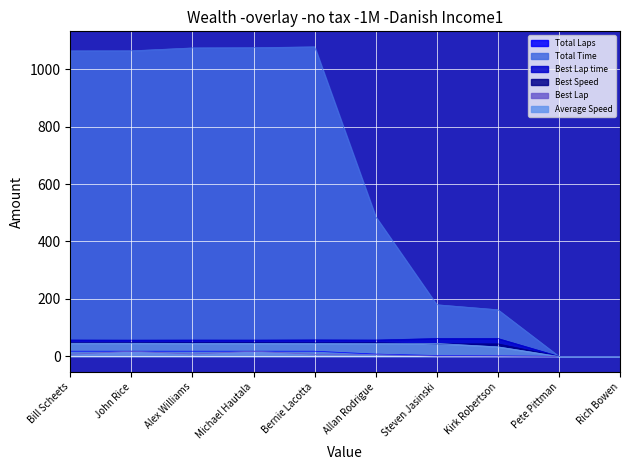

At which label is Total Time closest to 538?

Allan Rodrigue